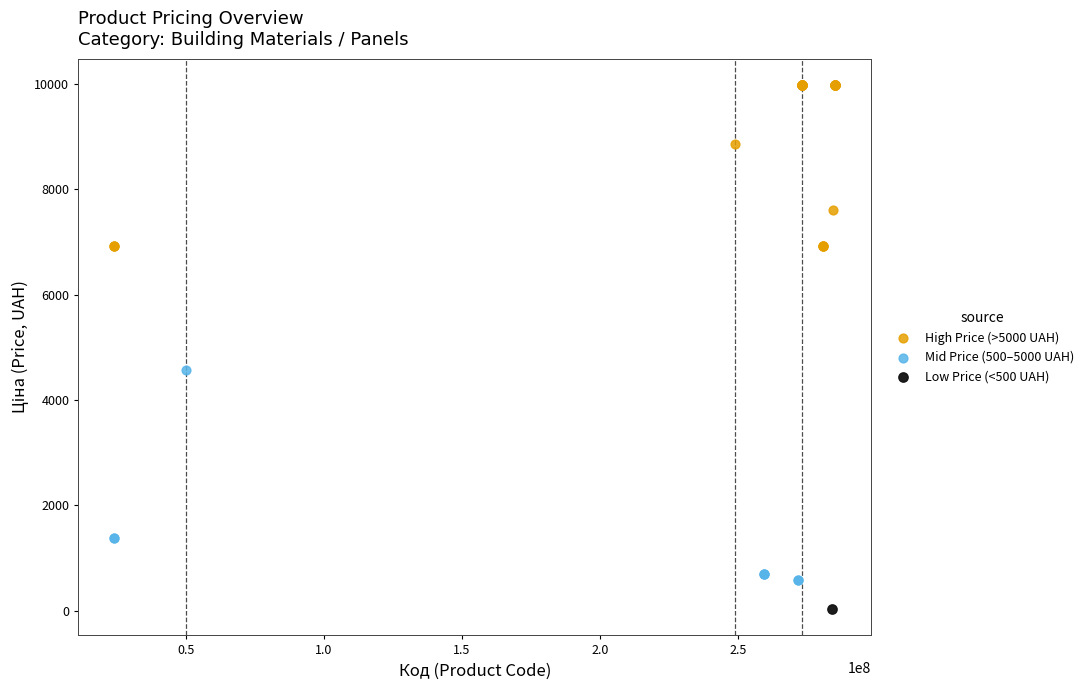

Which series reaches the maximum Y coordinate?

High Price (>5000 UAH)